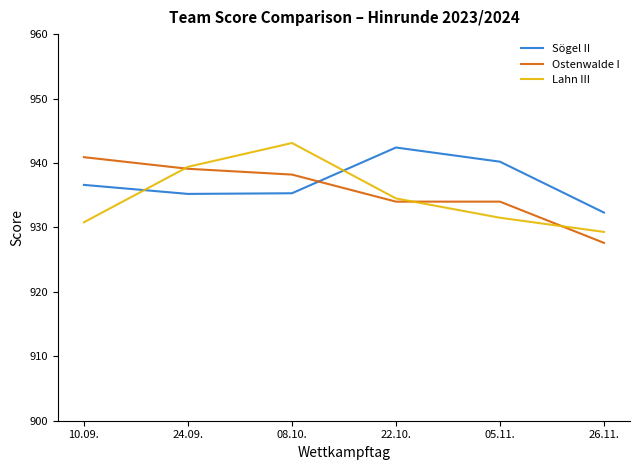

What position from the right is 05.11.?

2